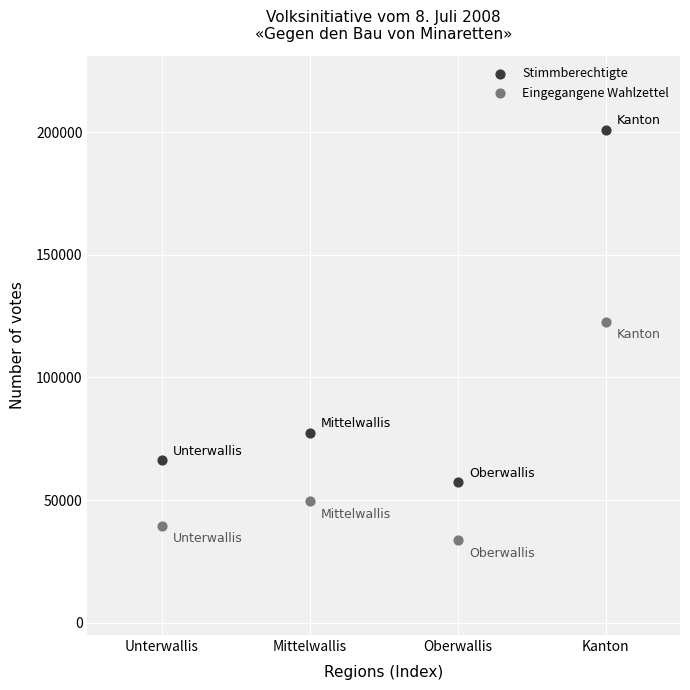

Which series has the largest Y range (max minus min)?

Stimmberechtigte